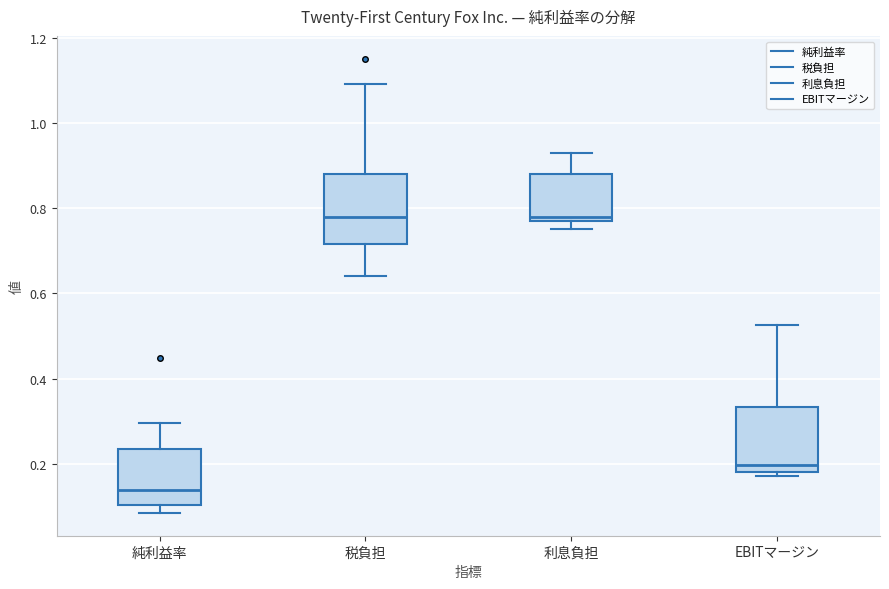

Reading left to right, read every box against the y-axis: the position of its median line, the range the box covers, and the ends of its whiskers. The values are not printed on the chart, so give them approximately, as read against the axis.

純利益率: median 0.14, box 0.10 to 0.24, whiskers 0.08 to 0.30
税負担: median 0.78, box 0.72 to 0.88, whiskers 0.64 to 1.10
利息負担: median 0.78 (just above the box's lower edge), box 0.78 to 0.88, whiskers 0.76 to 0.94
EBITマージン: median 0.20, box 0.18 to 0.34, whiskers 0.18 (just below the box's lower edge) to 0.52